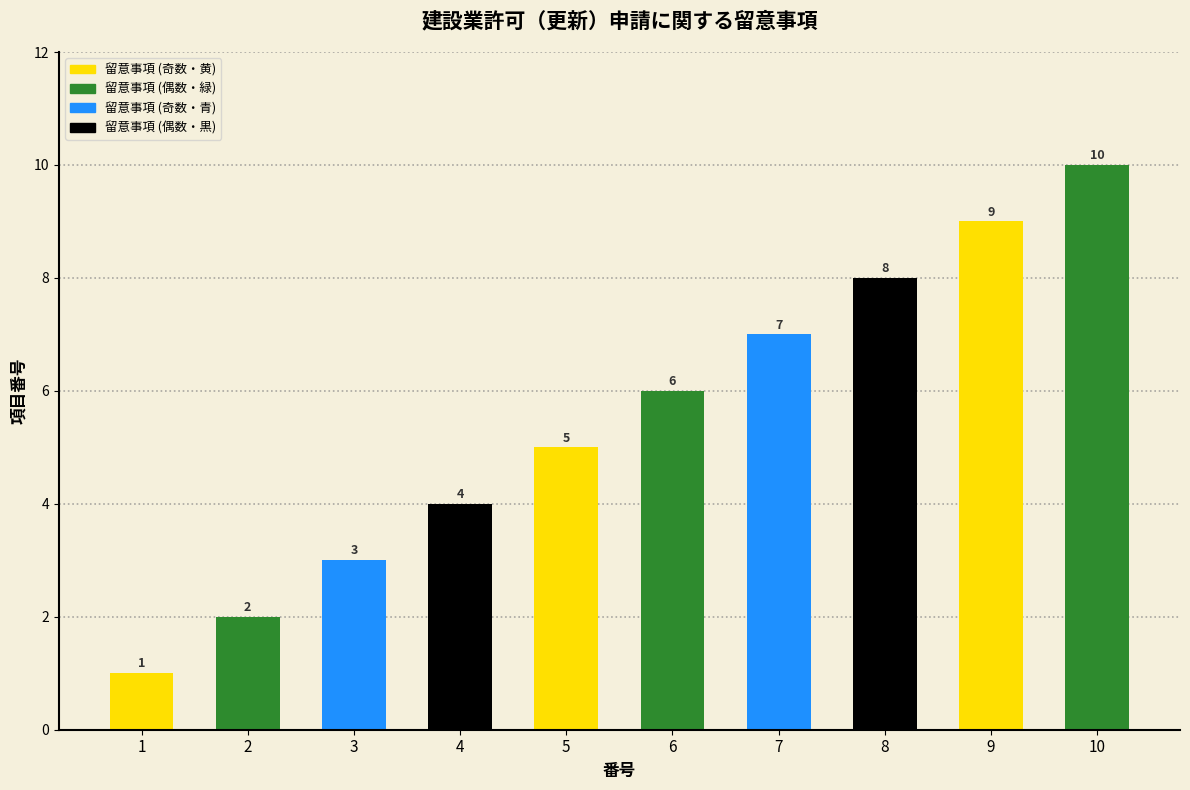

At which label is the value closest to 5?

5